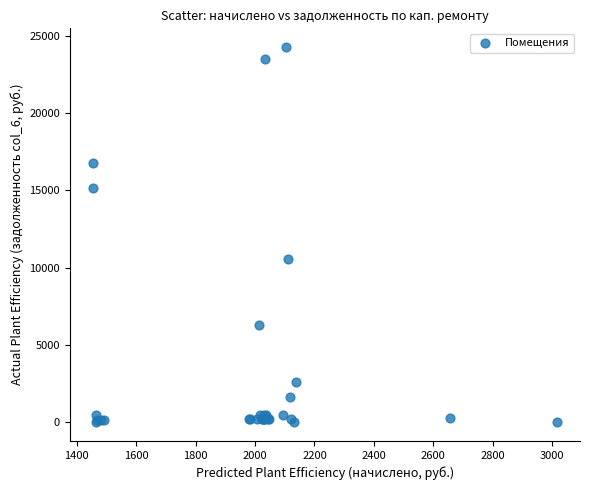

What Y value in the scatter plot is closest to 12129?

10527.1